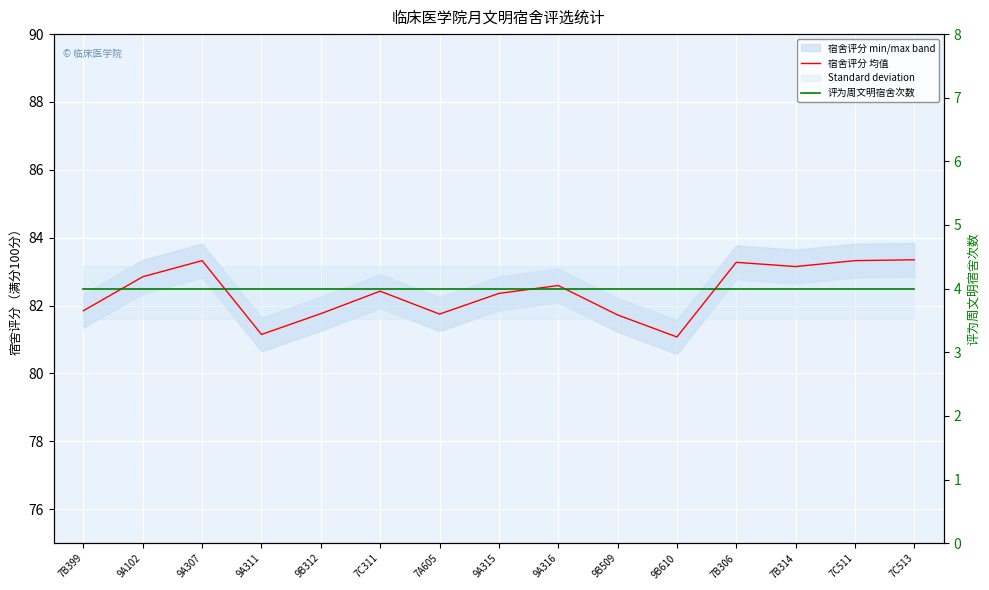

What is the label of the 15th point from the left?

7C513